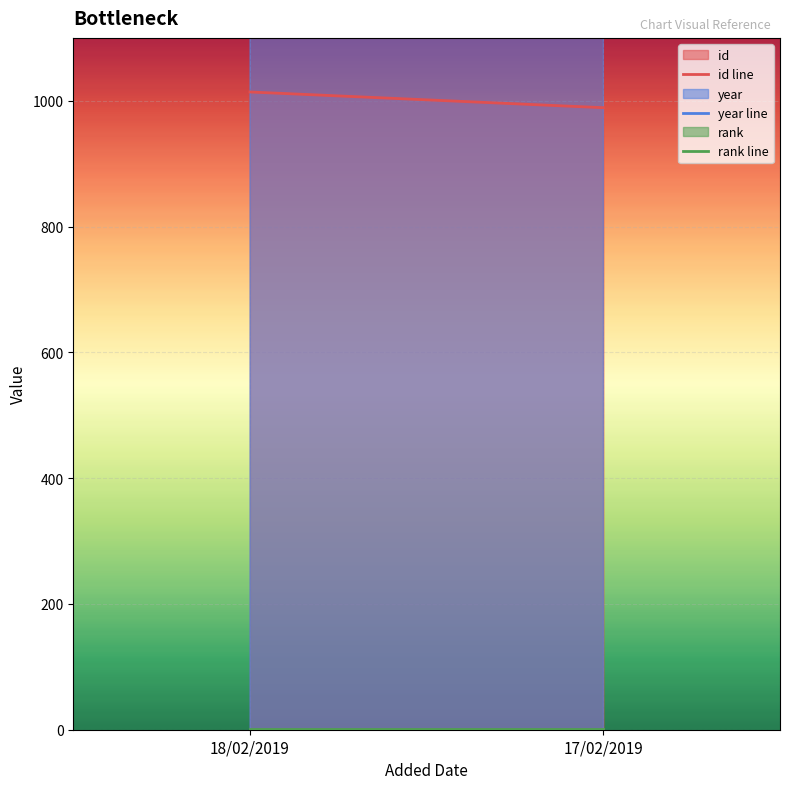

True or false: year line has a value of 1998 at 17/02/2019.

True